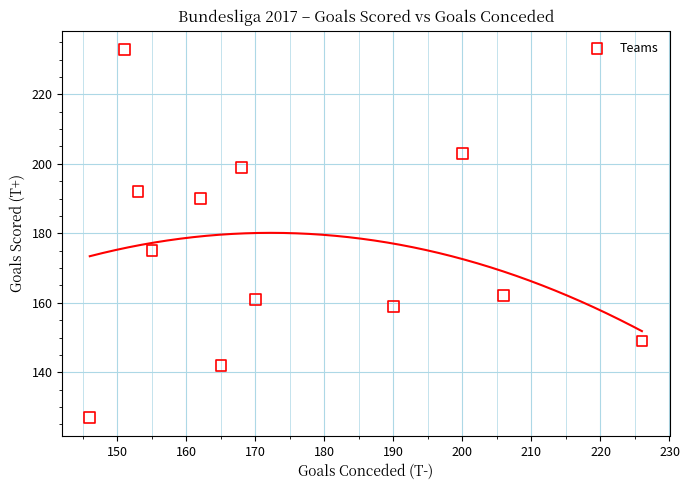

What is the range of X values (max minus min)?

80